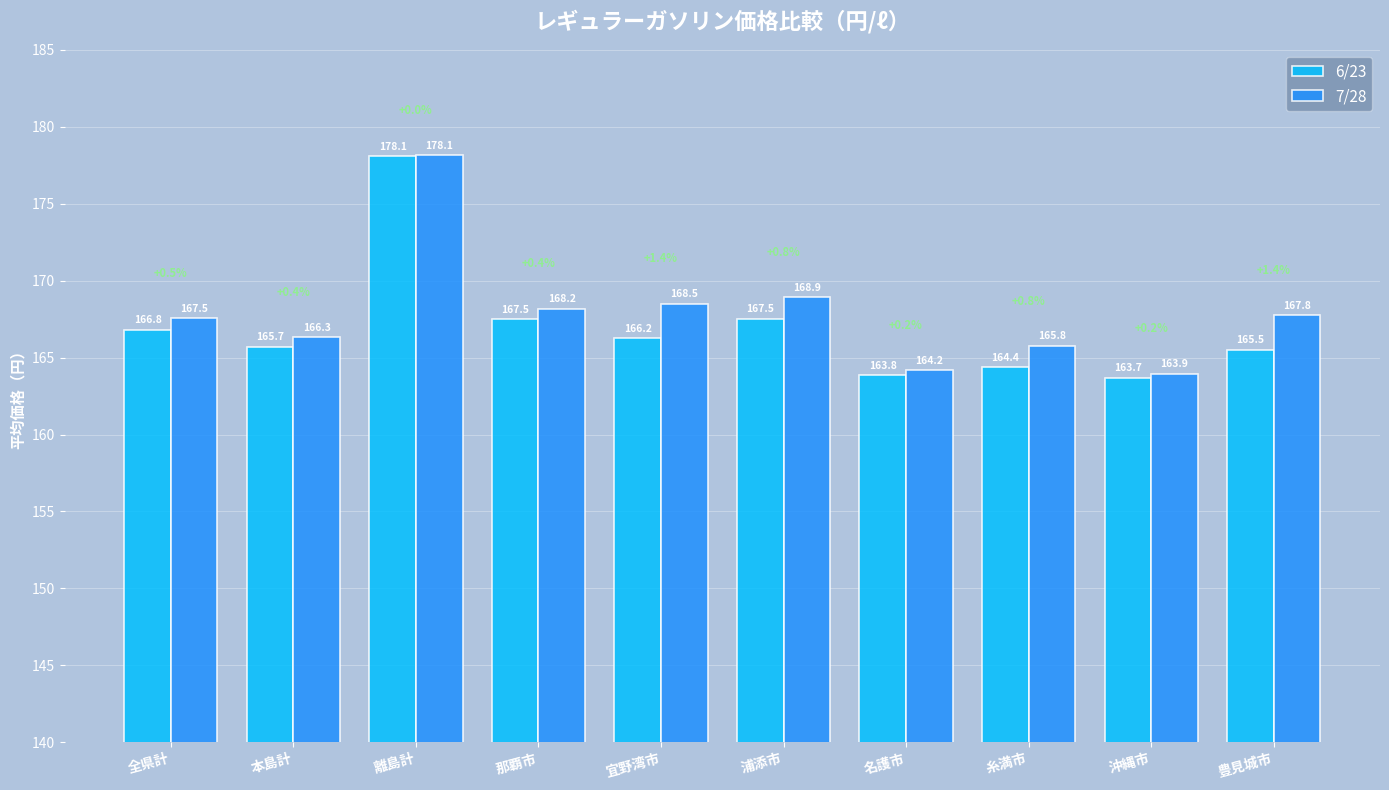

What are all the series names shown in the legend?

6/23, 7/28